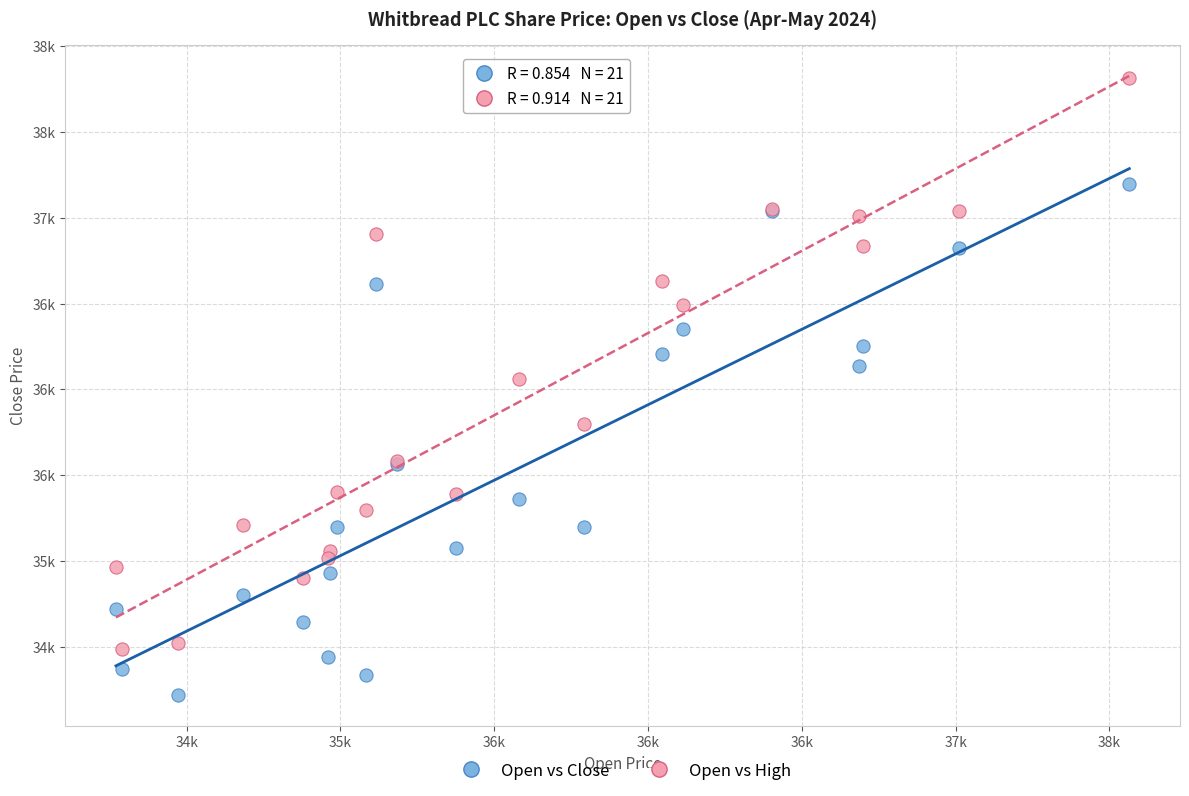

What are all the series names shown in the legend?

Open vs Close, Open vs High